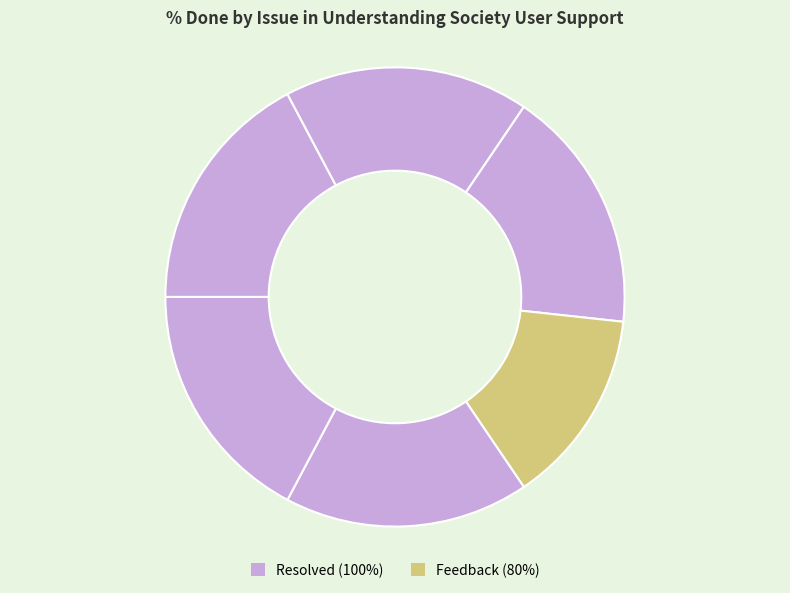

Count the number of slices in the pie.

6